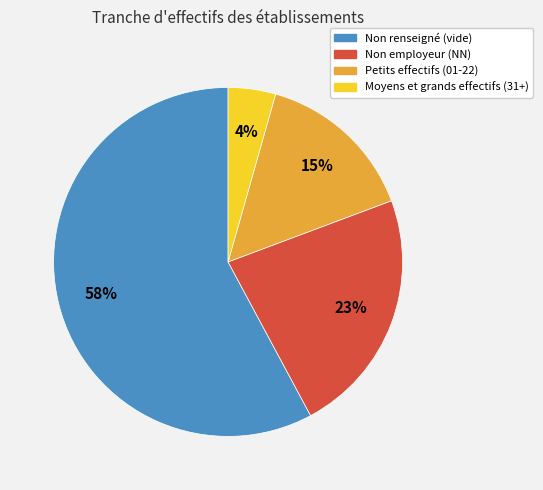

Is there any slice that represents more than half of the pie?

Yes